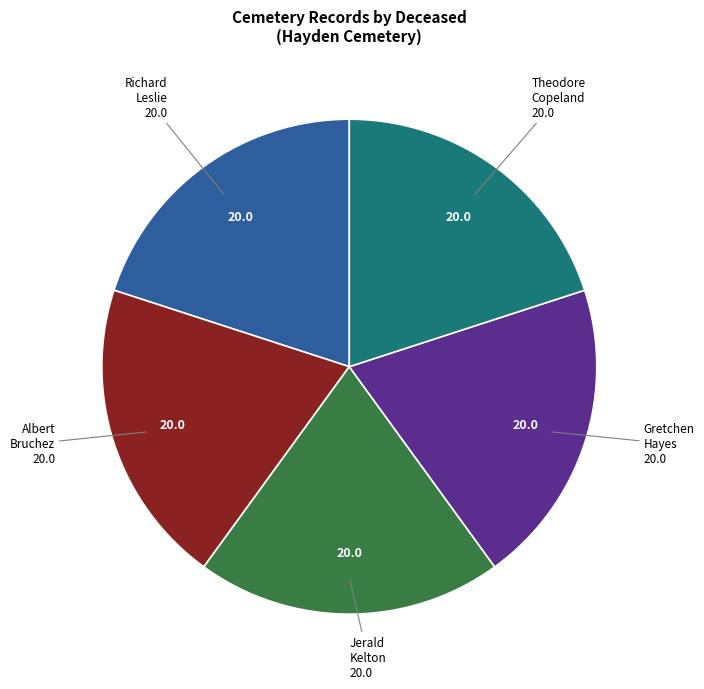

Is the sum of Theodore Copeland and Jerald Kelton greater than half?

No